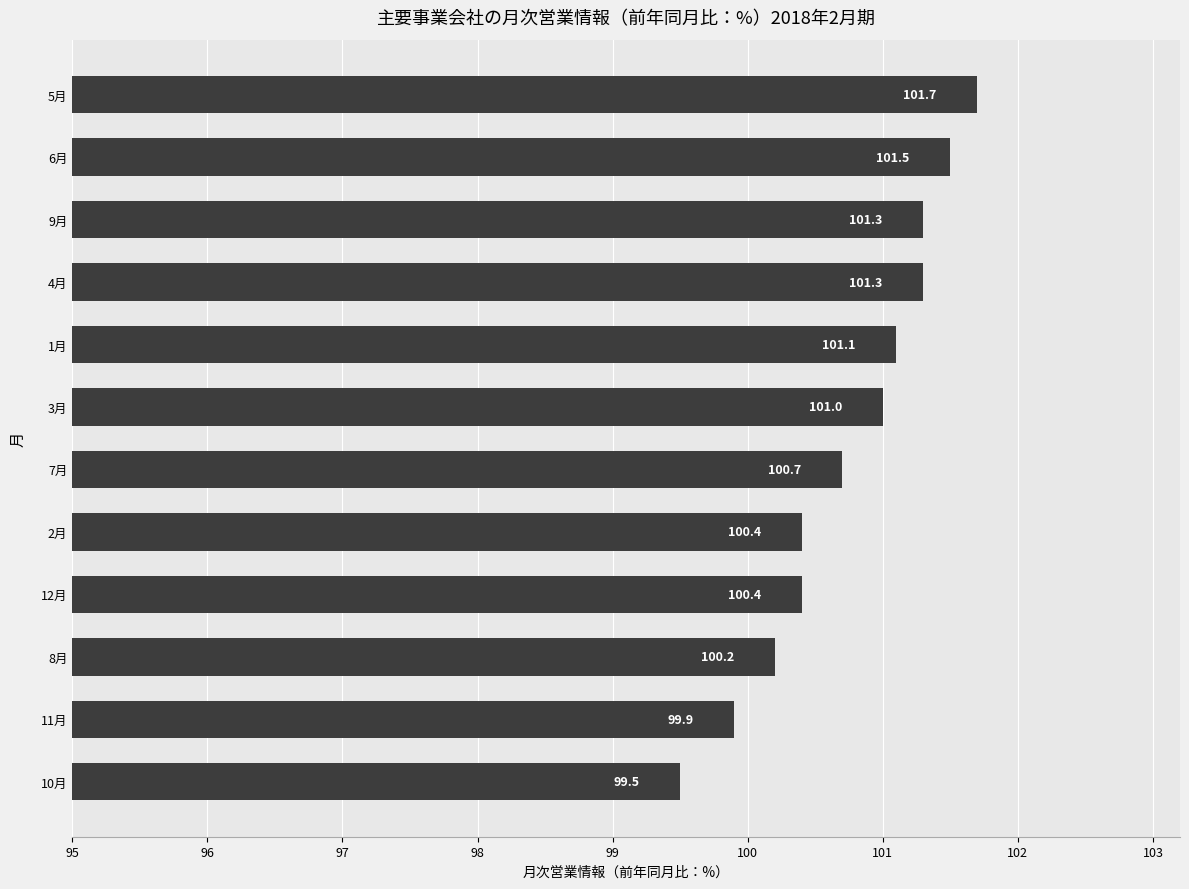

Which category has the highest value across all series?

5月